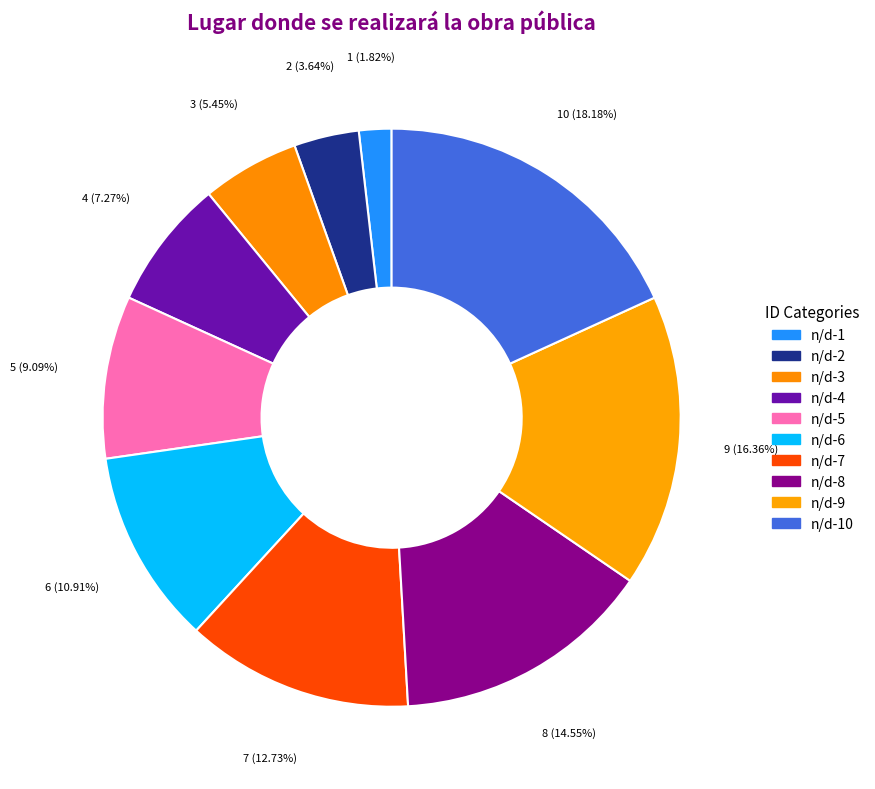

How many segments does this pie chart have?

10